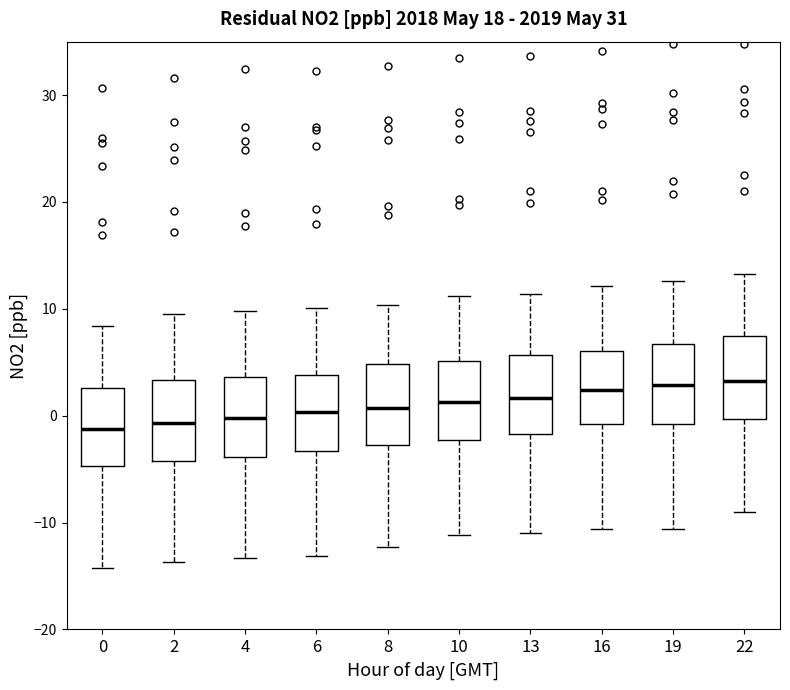

Reading left to right, transcribe this box plot: for each box, give where its median line is, the range the box spans, and where its two whiskers end, as read against the y-axis. The values are not printed on the chart, so give them approximately, as read against the axis.

0: median -1, box -5 to 3, whiskers -14 to 8
2: median -1, box -4 to 3, whiskers -14 to 10
4: median 0, box -4 to 4, whiskers -13 to 10
6: median 0, box -3 to 4, whiskers -13 to 10
8: median 1, box -3 to 5, whiskers -12 to 10
10: median 1, box -2 to 5, whiskers -11 to 11
13: median 2, box -2 to 6, whiskers -11 to 11
16: median 2, box -1 to 6, whiskers -11 to 12
19: median 3, box -1 to 7, whiskers -11 to 13
22: median 3, box 0 to 7, whiskers -9 to 13